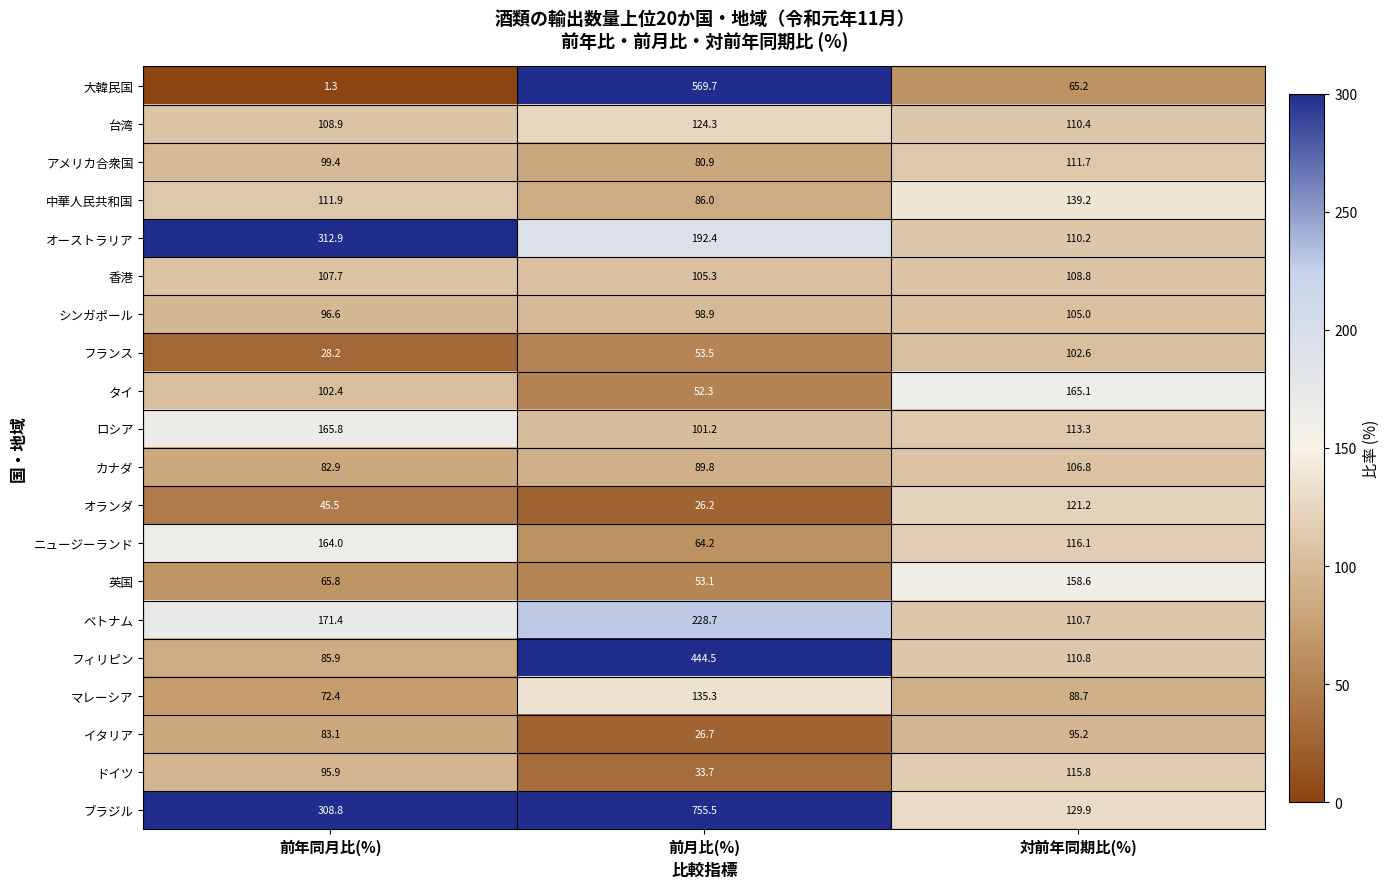

What is the greatest value displayed?

755.5